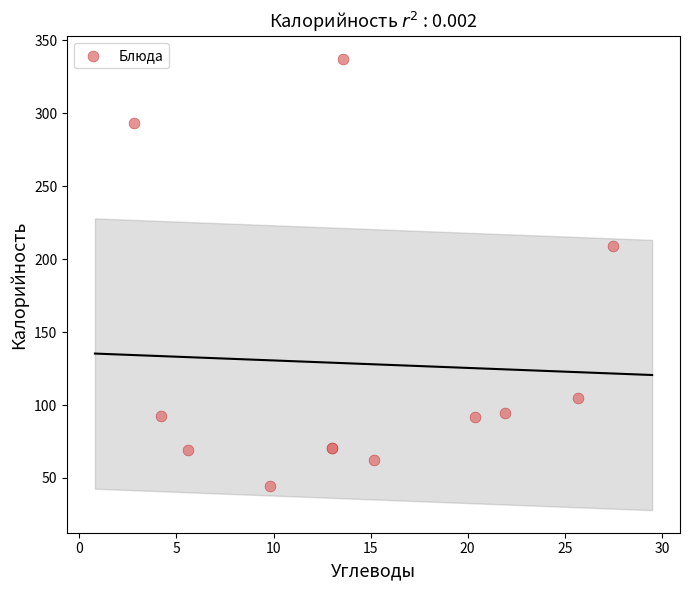

What Y value in the scatter plot is closest to 190?

209.0